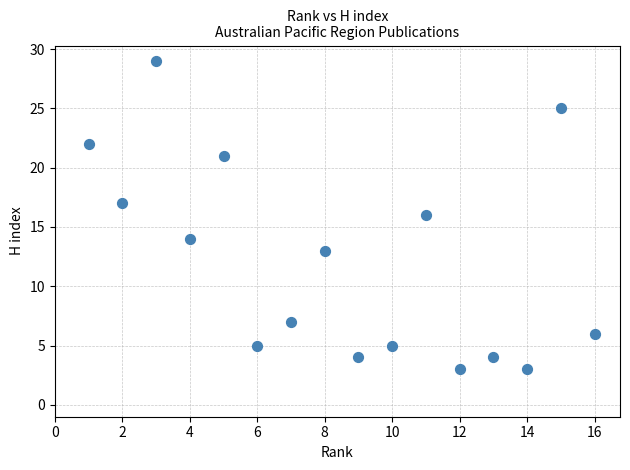

What is the range of Y values (max minus min)?

26